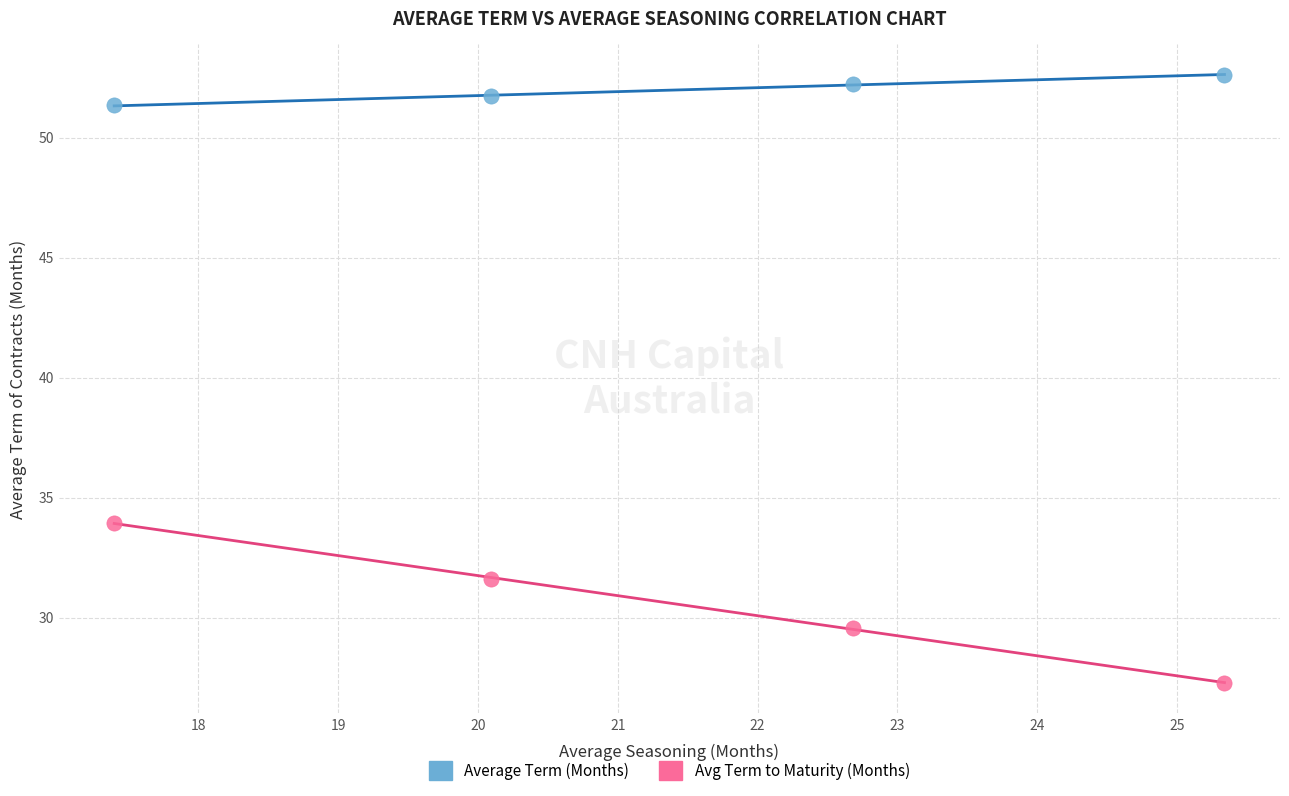

Across all data points, what is the range of Y values (max minus min)?

25.3